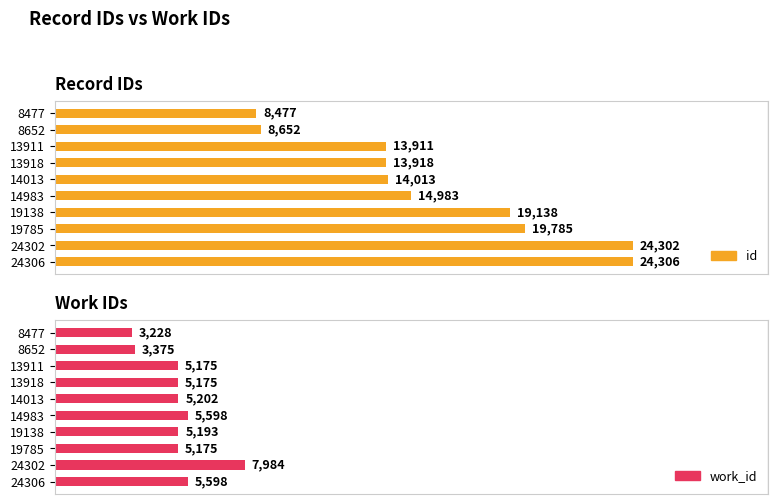

Reading left to right, transcribe all the data shown in this chart.

id: 8477	8652	13911	13918	14013	14983	19138	19785	24302	24306
work_id: 3228	3375	5175	5175	5202	5598	5193	5175	7984	5598